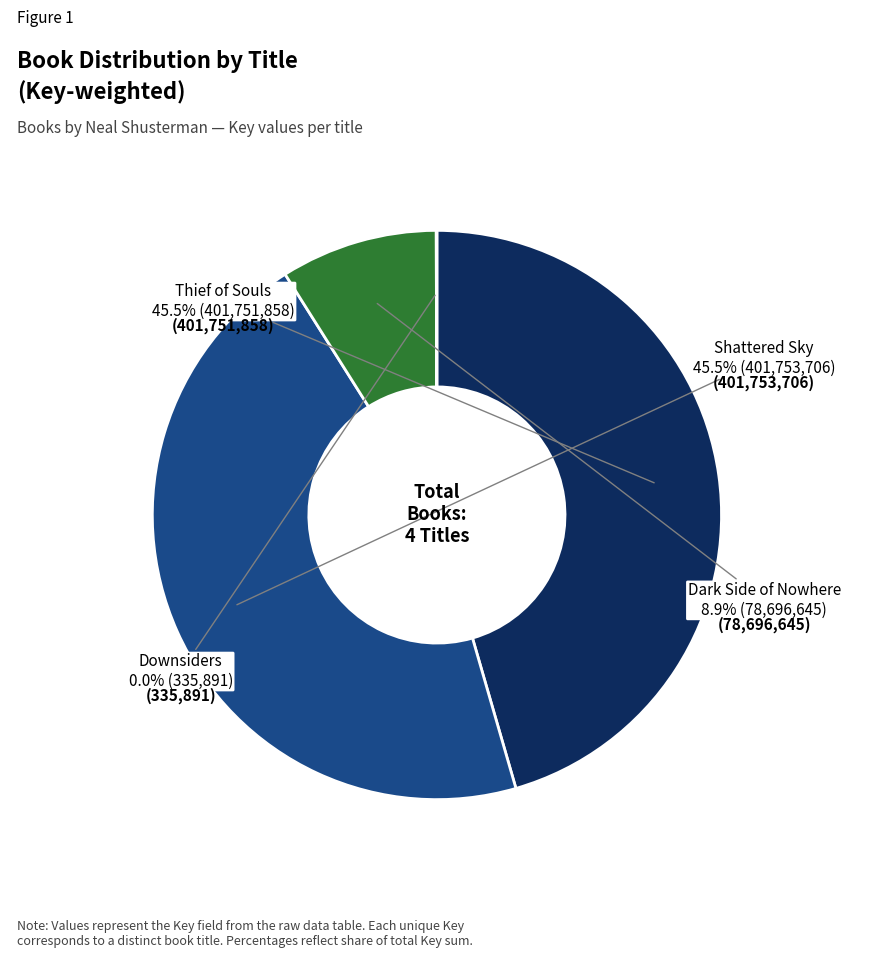

Does any single category account for the majority?

No